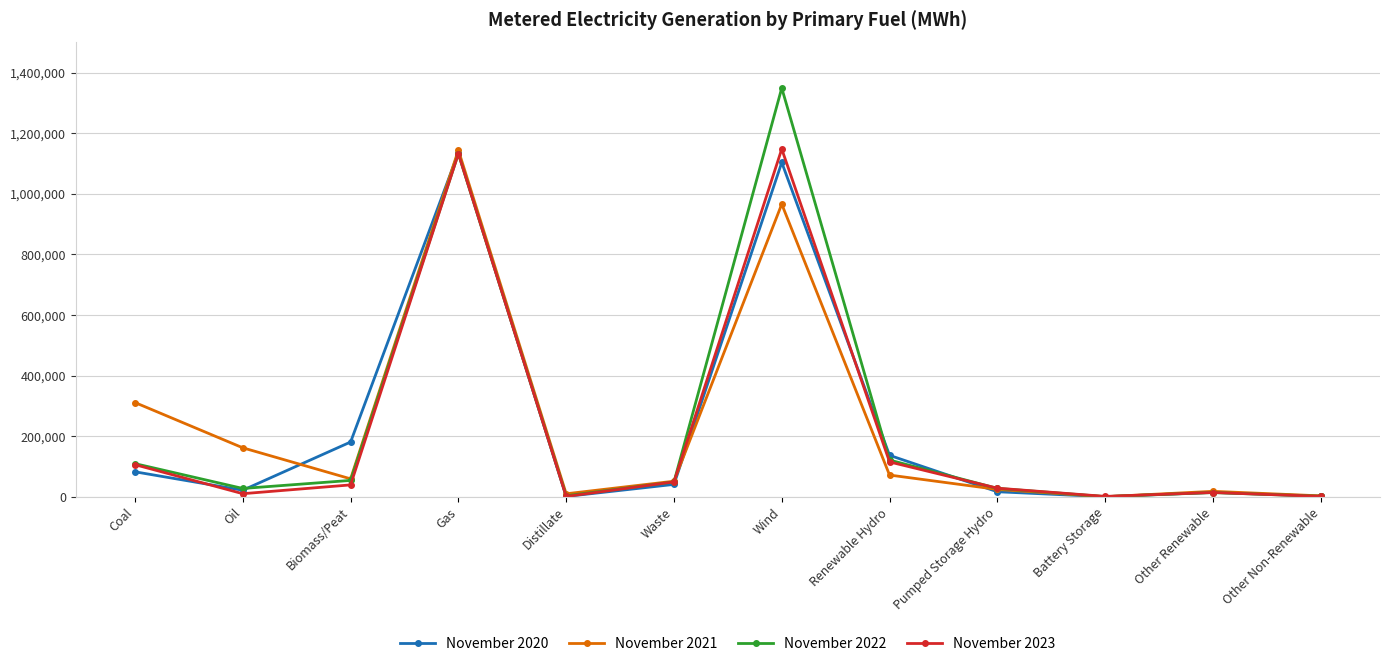

What is the total value across all series at Biomass/Peat?

332367